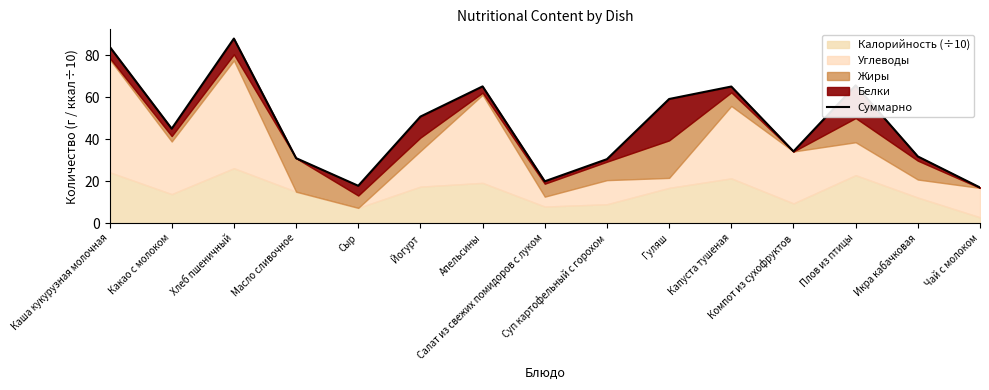

What is the label of the 6th point from the right?

Гуляш